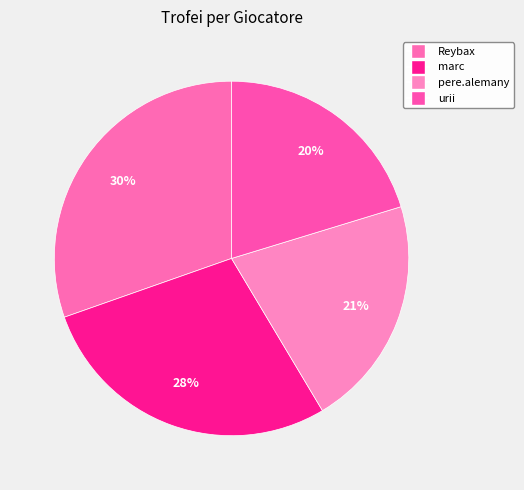

What is the smallest slice in the pie chart?

urii